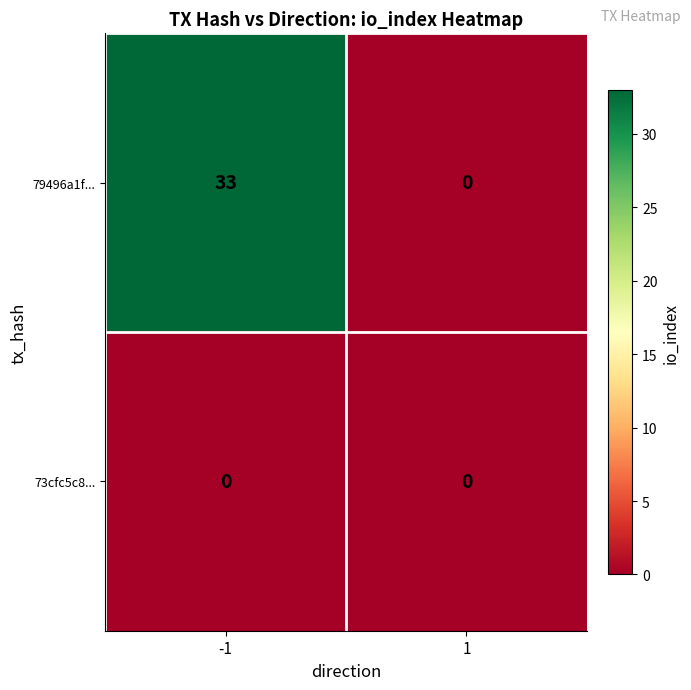

At which category is the sum across all series the highest?

-1